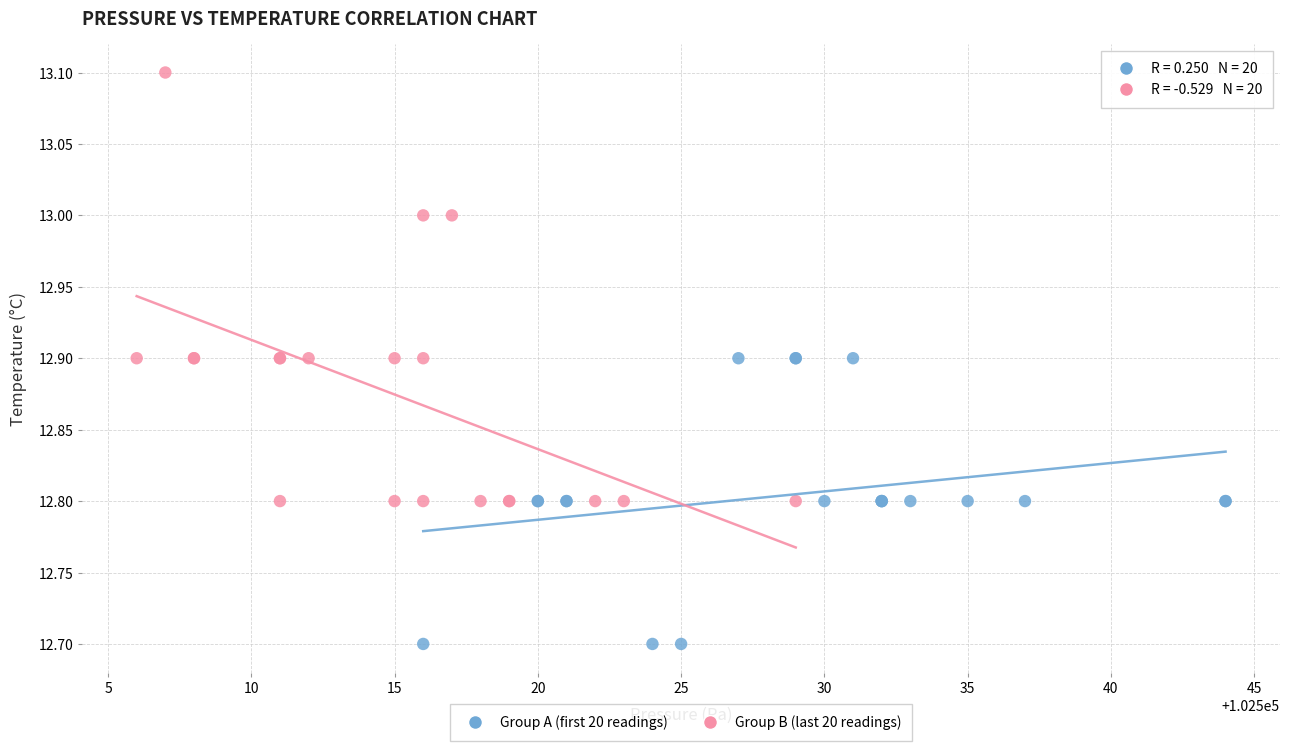

What are all the series names shown in the legend?

Group A (first 20 readings), Group B (last 20 readings)